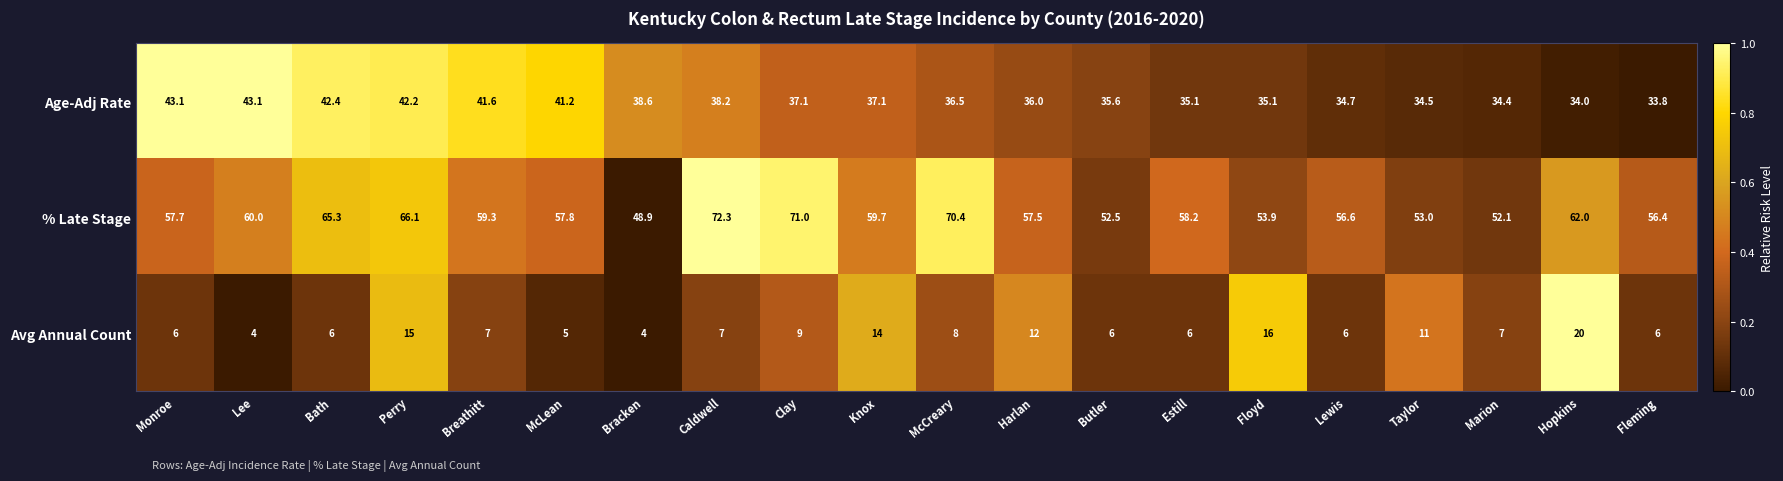

What is the total value across all series at Hopkins?

116.0